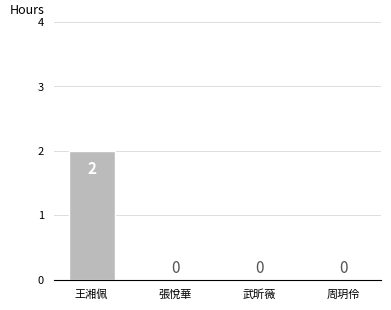

Which has a higher value, 王湘佩 or 張悅華?

王湘佩